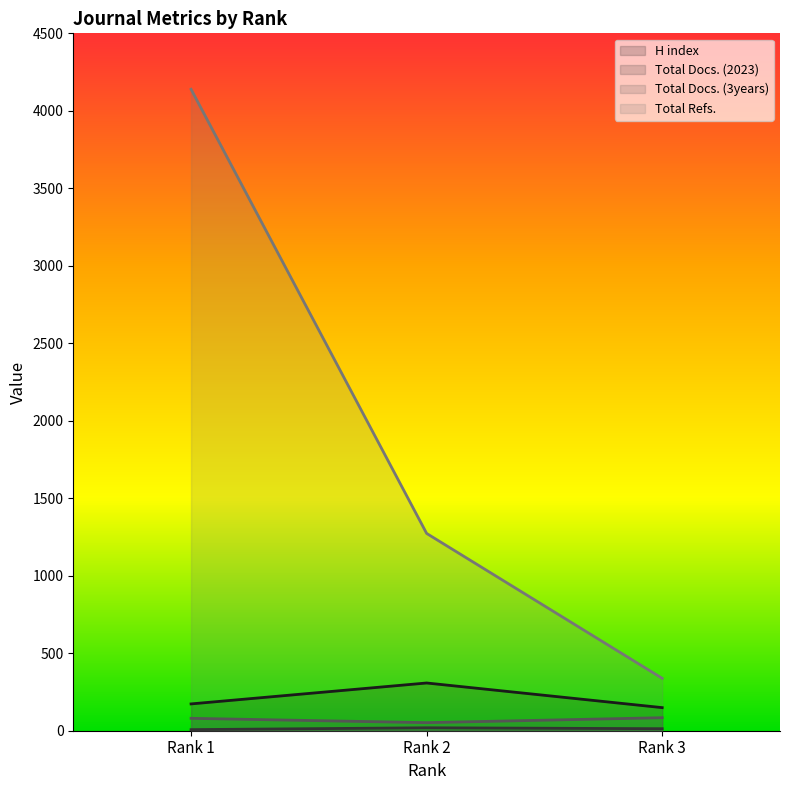

At which category does the chart reach its peak across all series?

Rank 1